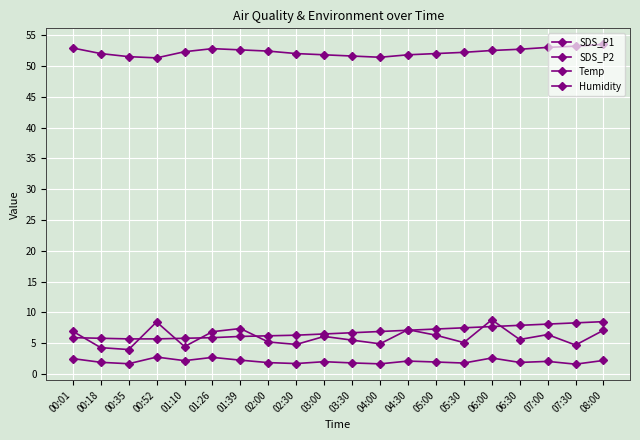

Does the chart have visible grid lines?

Yes